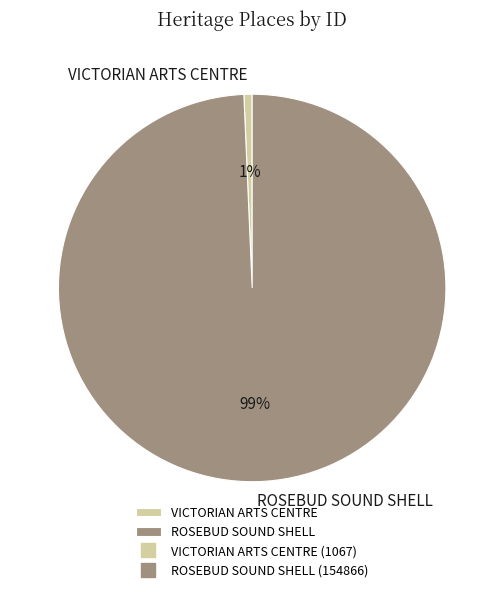

True or false: VICTORIAN ARTS CENTRE accounts for 1% of the total.

True